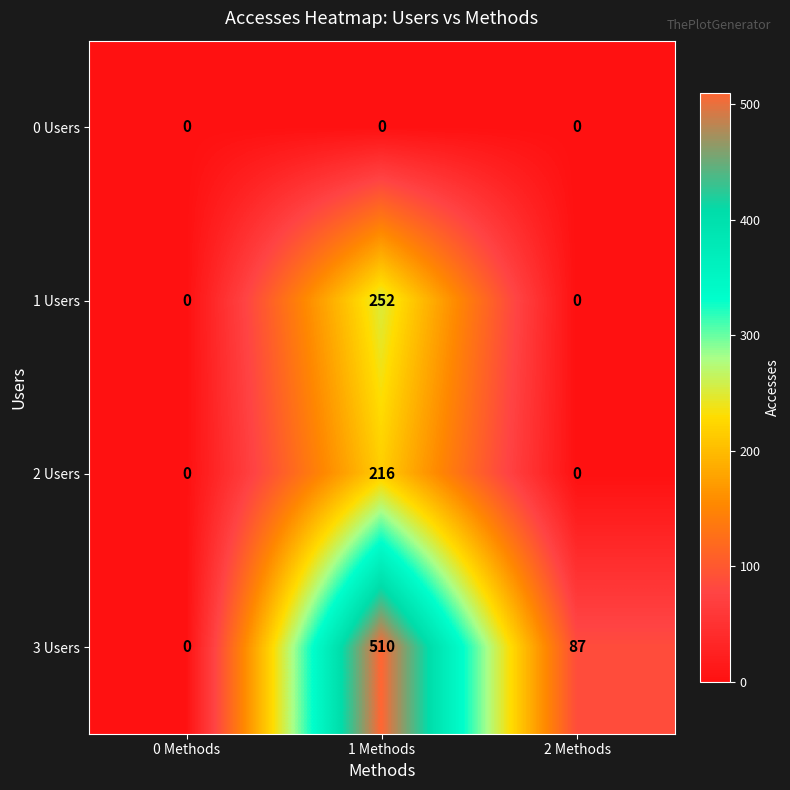

At which category is the sum across all series the highest?

1 Methods